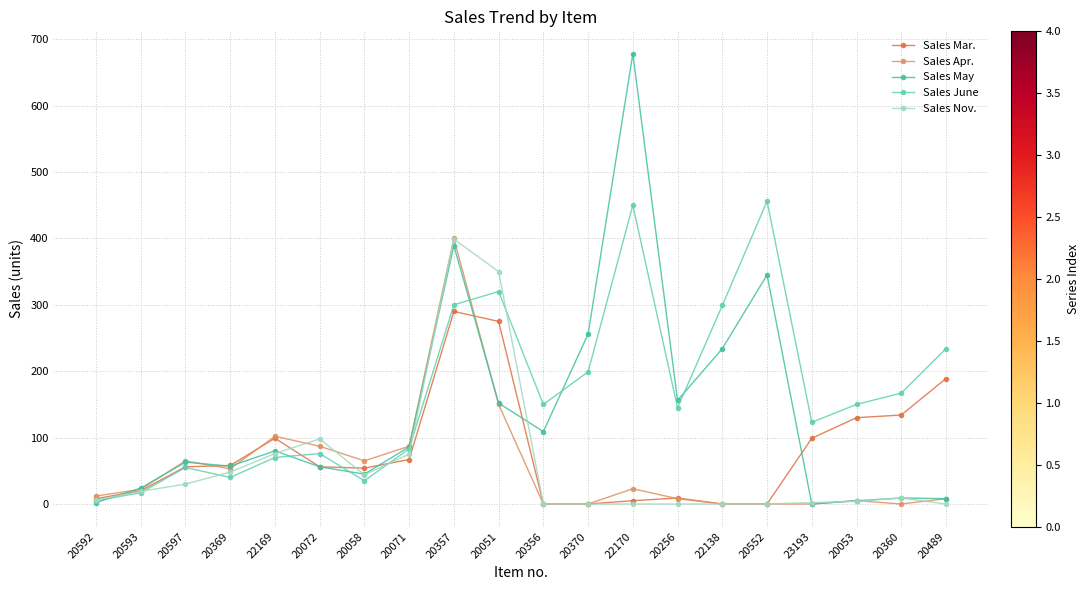

How many lines are shown in the chart?

5